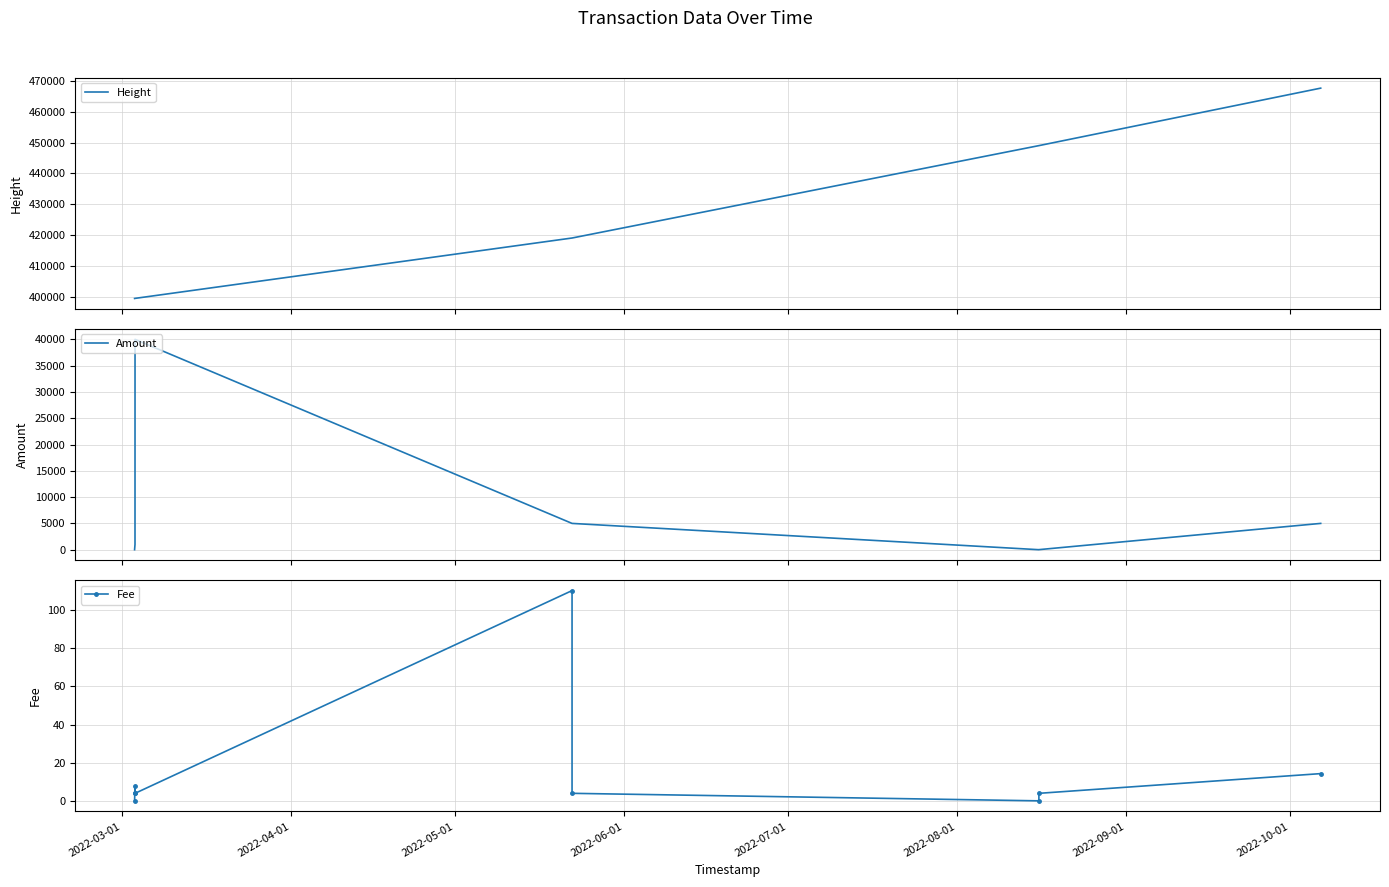

True or false: Height and Amount intersect in this chart.

False